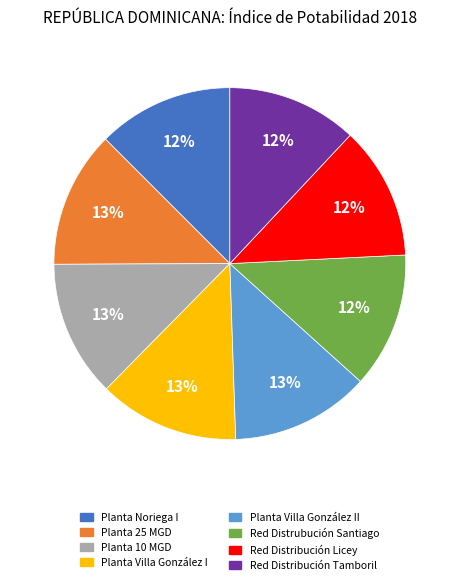

Is there a majority slice in this chart?

No